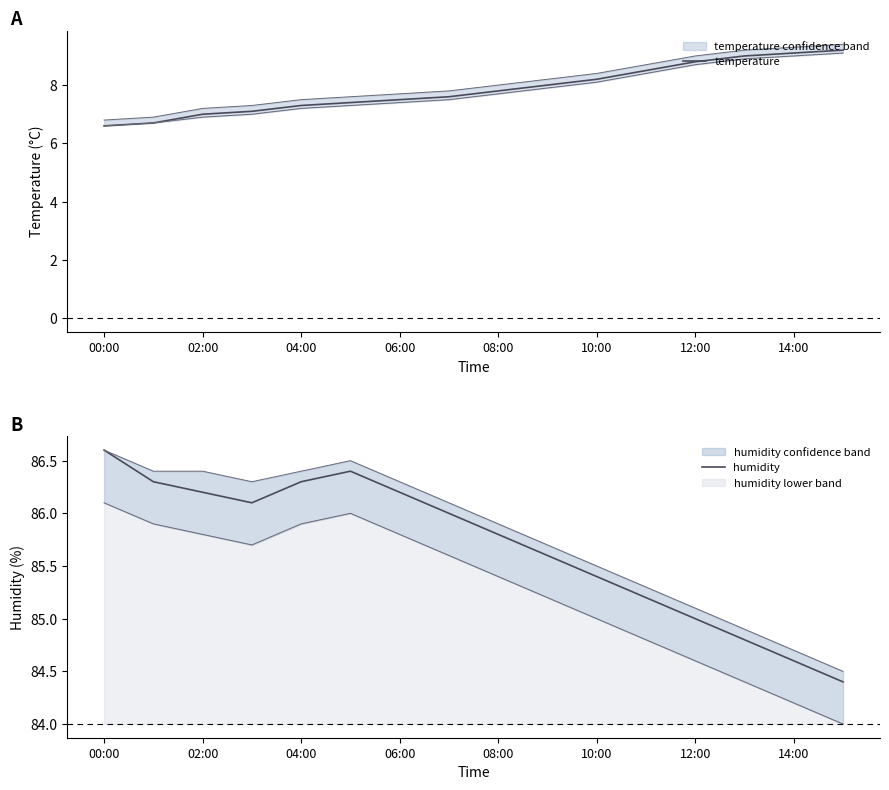

What is the spread (max minus min) of values at 9?

77.6